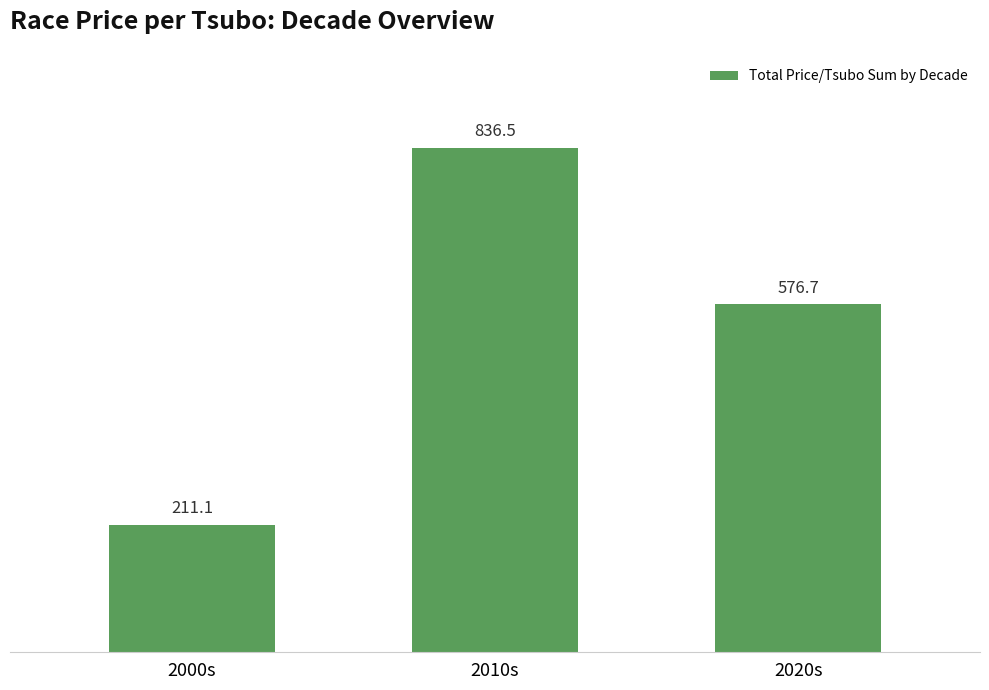

What is the label of the 3rd bar from the left?

2020s